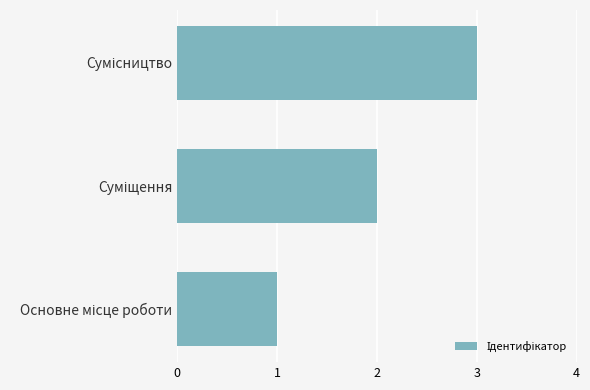

What is the greatest value displayed?

3